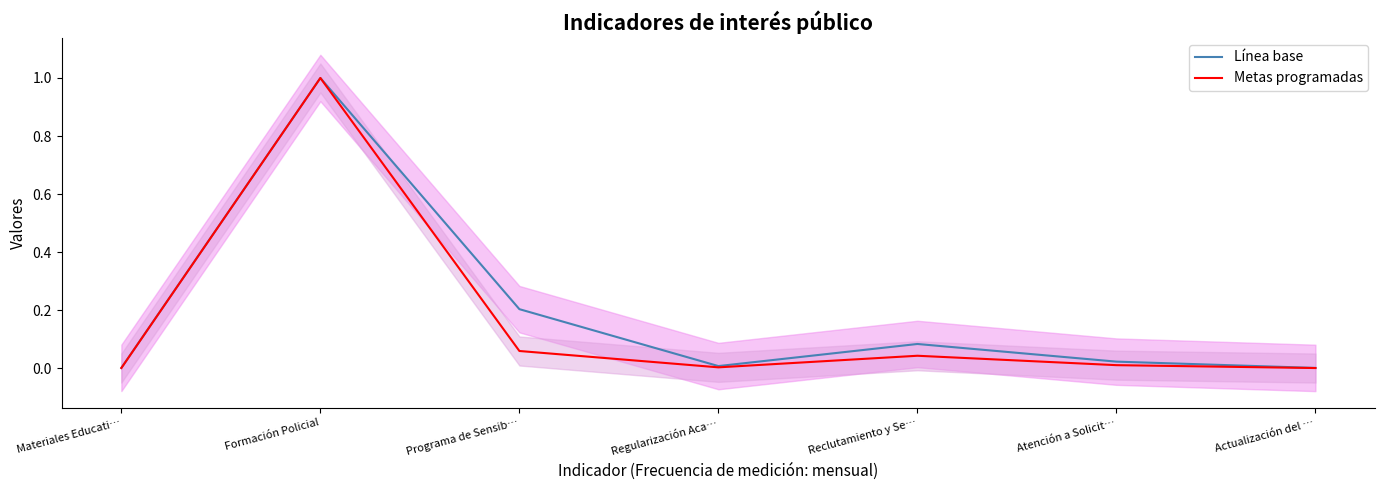

The Línea base series shows 0.0 at Reclutamiento y Se…. True or false?

False